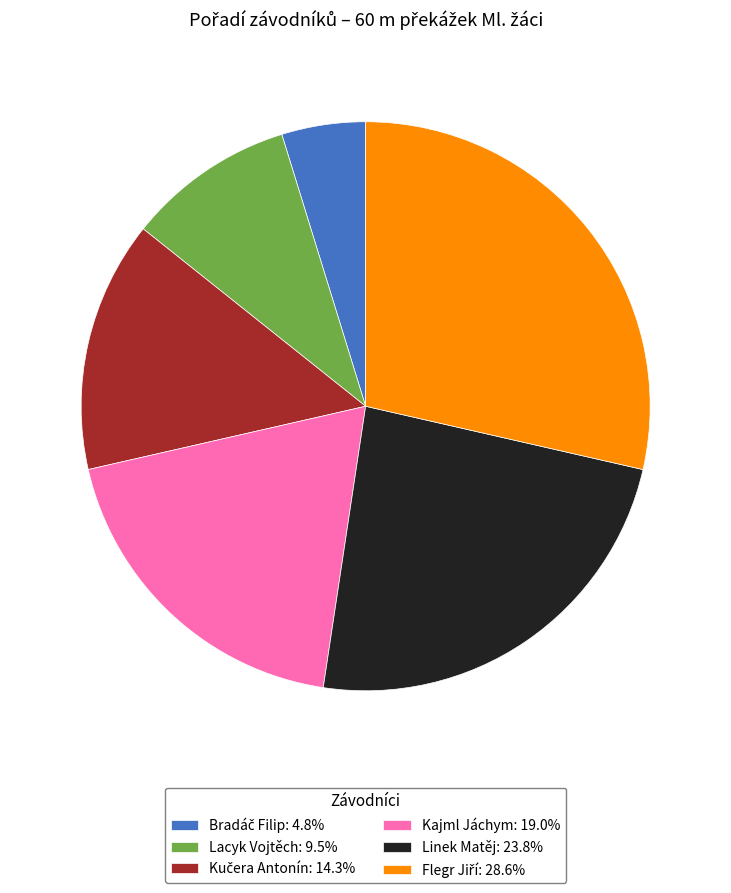

What is the ratio of the value at Kajml Jáchym: 19.0% to the value at Lacyk Vojtěch: 9.5%?

2.0